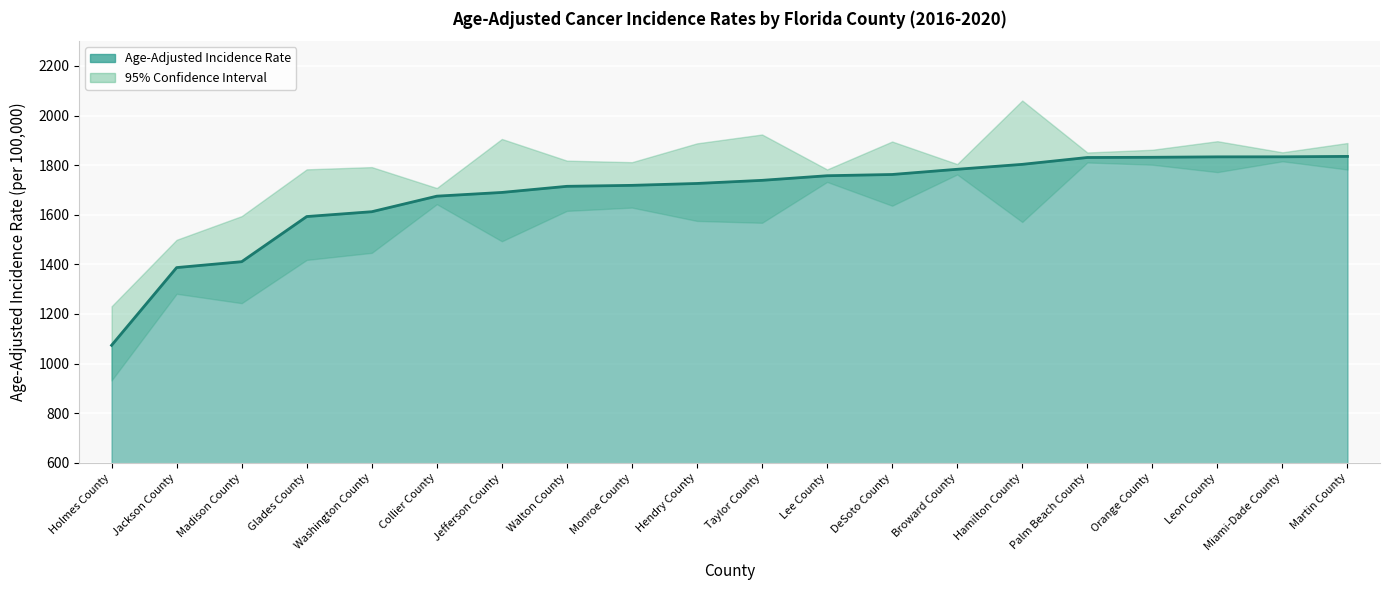

True or false: the data shows 2358.3 at Madison County.

False